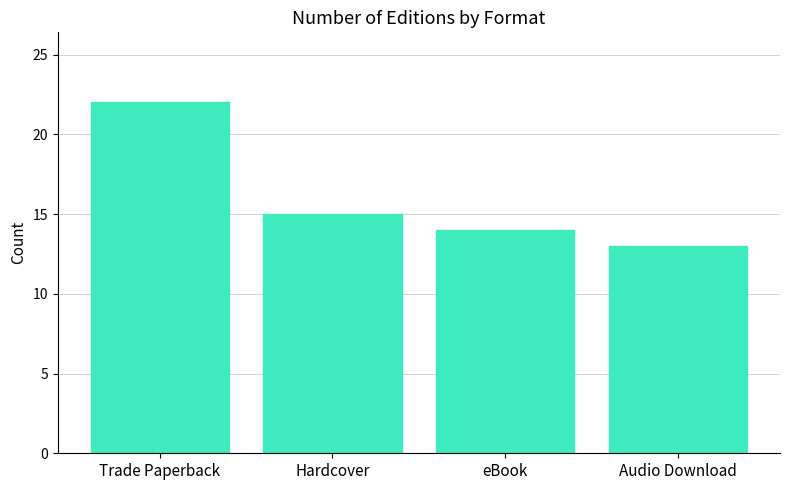

Reading left to right, list all the values displayed in this chart.

Trade Paperback=22	Hardcover=15	eBook=14	Audio Download=13